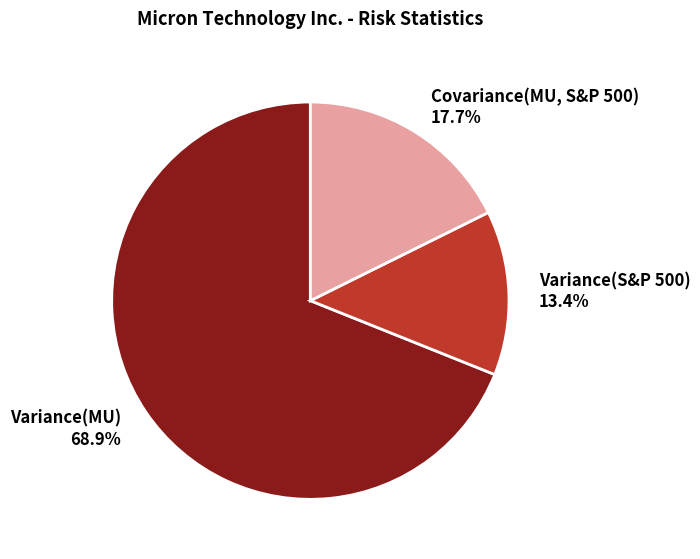

Which slice is the largest?

Variance(MU)